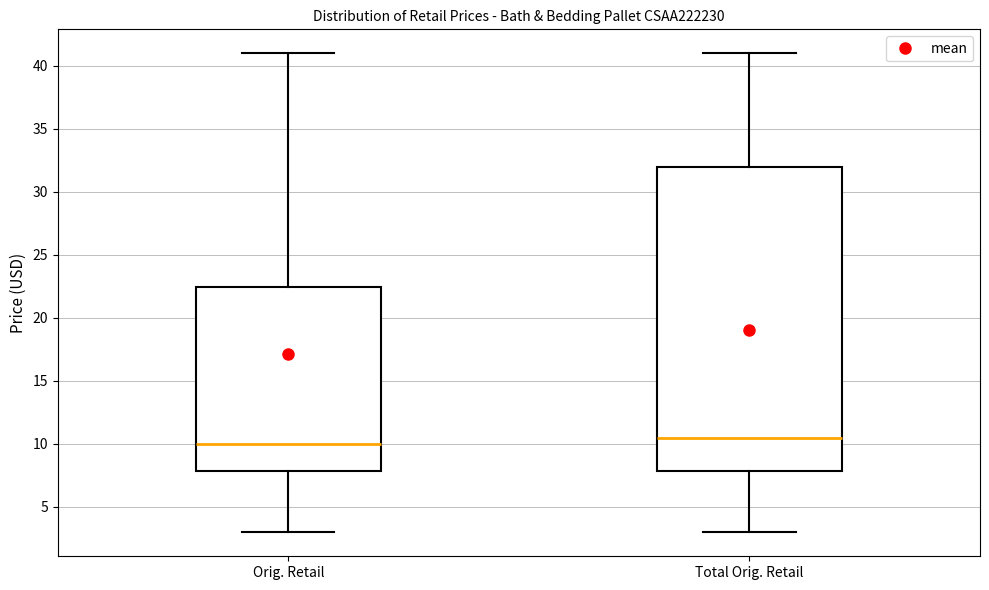

Where is the upper edge of the box for Total Orig. Retail on the y-axis? The values are not printed on the chart, so give them approximately, as read against the axis.

32.0